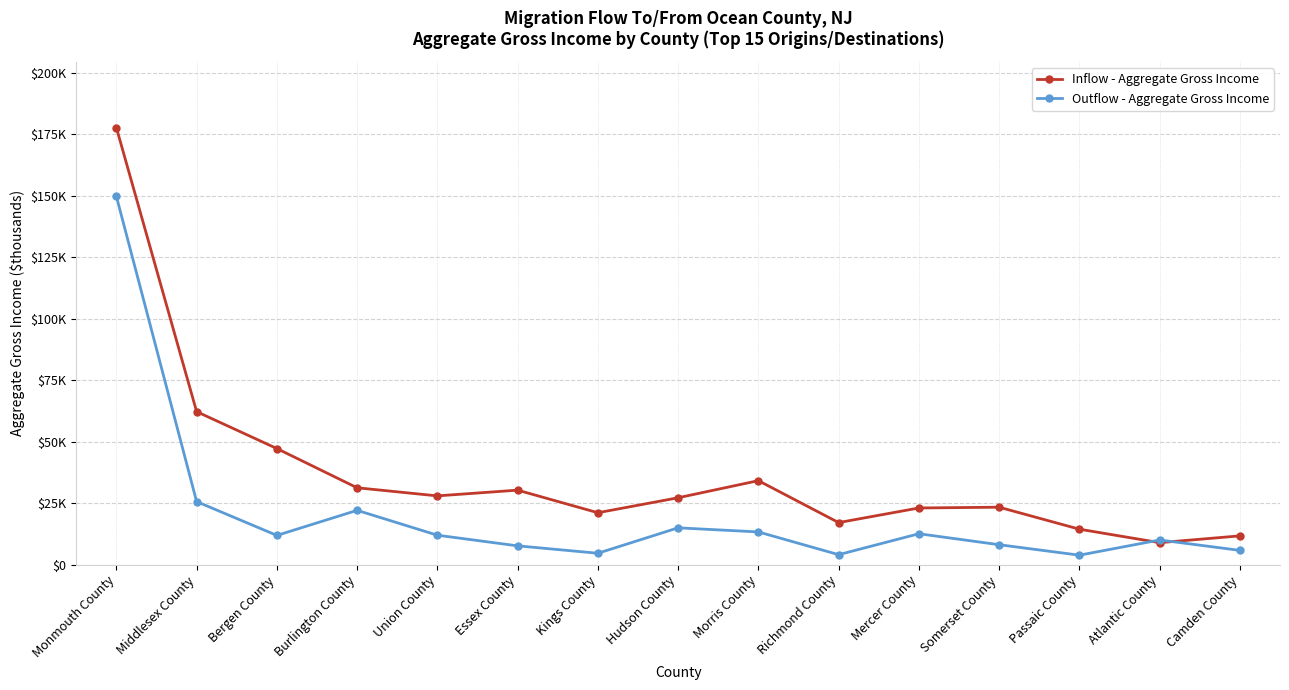

Which category has the lowest value in the Inflow - Aggregate Gross Income series?

Atlantic County